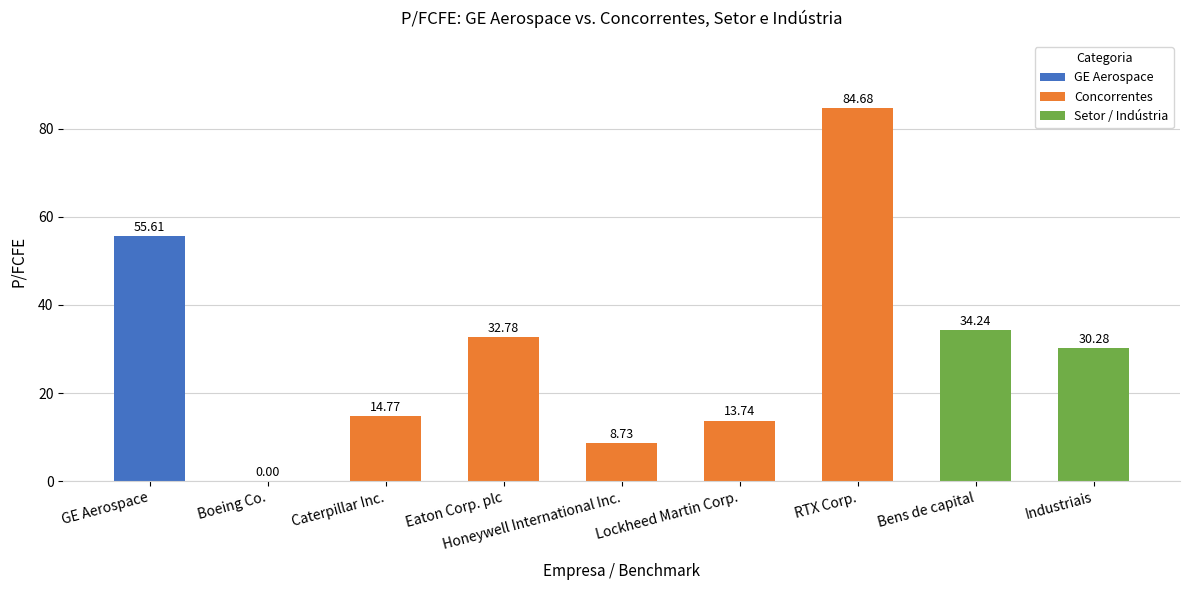

Approximately how many times larger is the value at Caterpillar Inc. compared to Lockheed Martin Corp.?

1.1